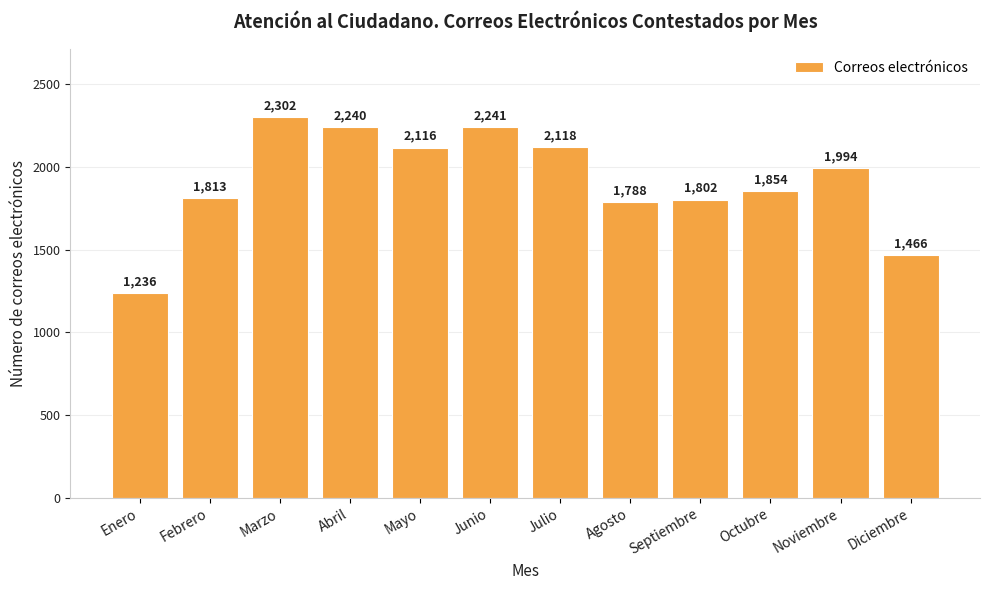

What is the greatest value displayed?

2302